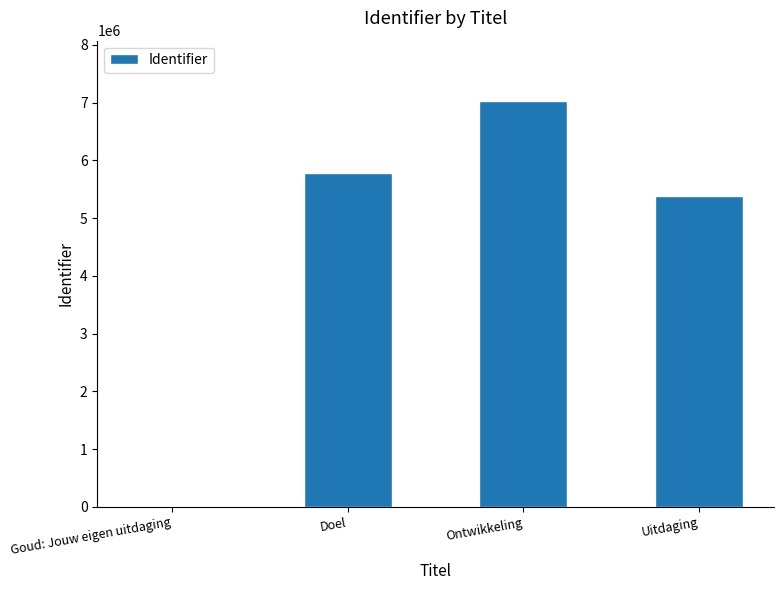

What is the sum of the values at Uitdaging and Ontwikkeling?

12401259